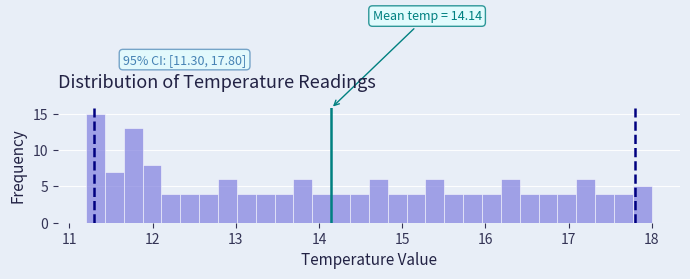

Around what value on the x-axis is the tallest bar? Give the approximate position of its centre, as read against the axis.

11.3